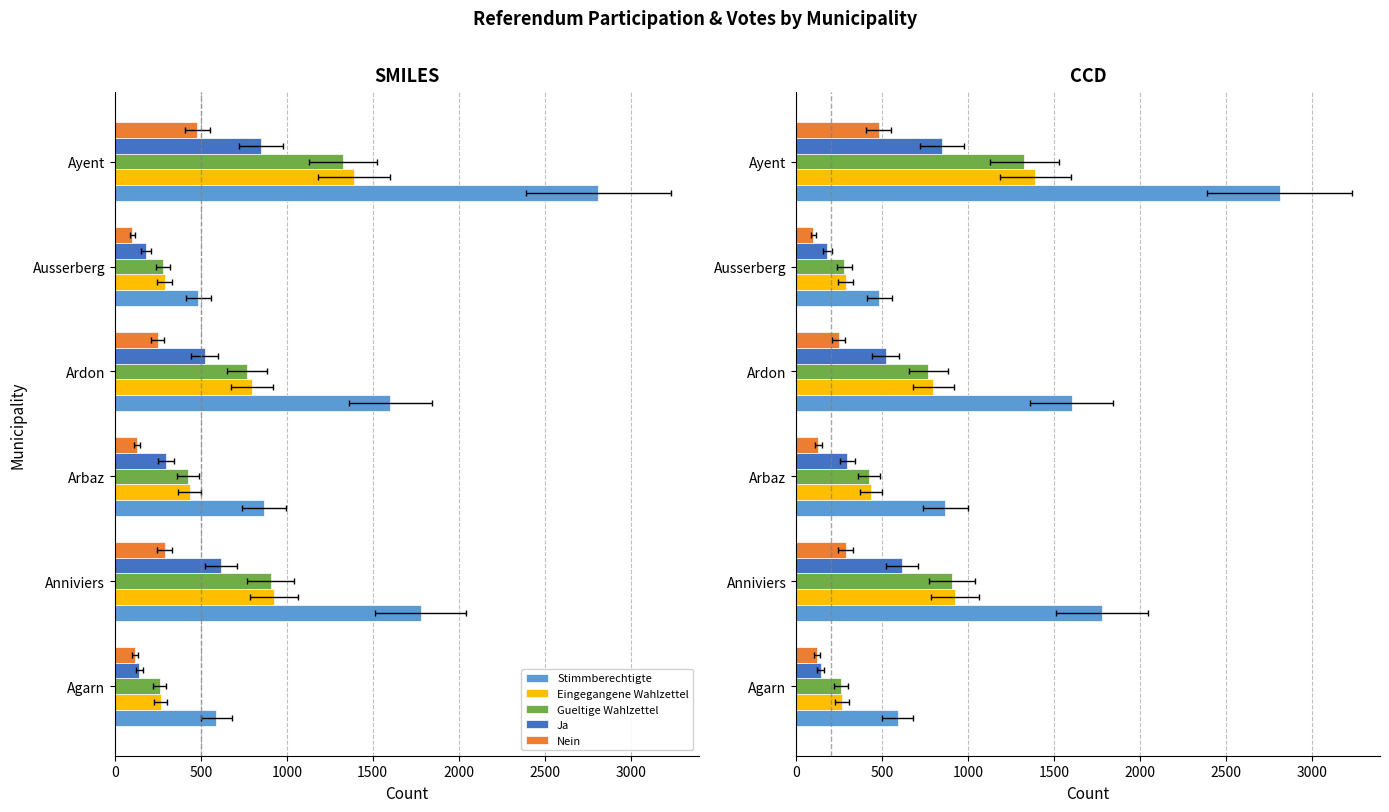

Is it true that Gueltige Wahlzettel equals 411 at Agarn?

False